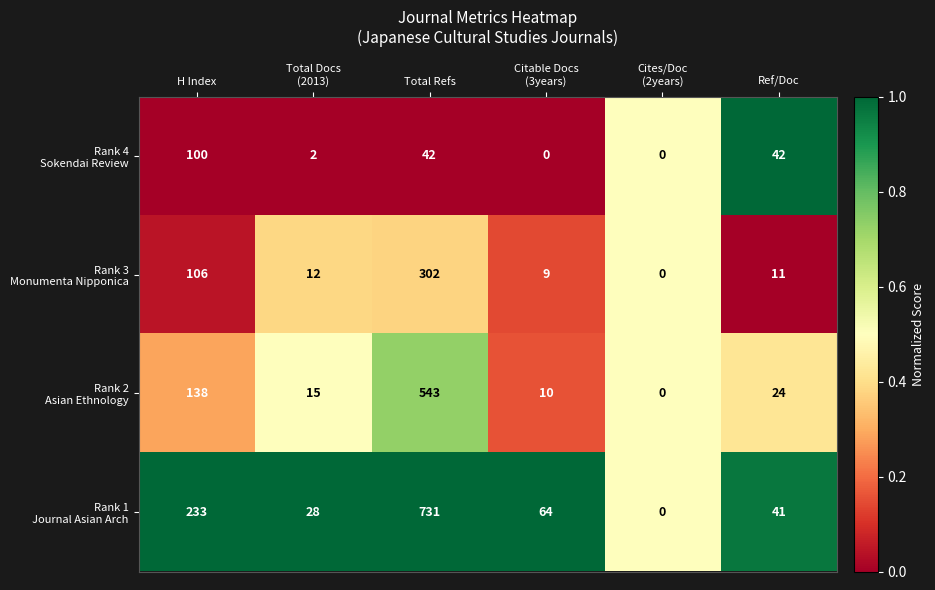

What is the spread (max minus min) of values at H Index?

133